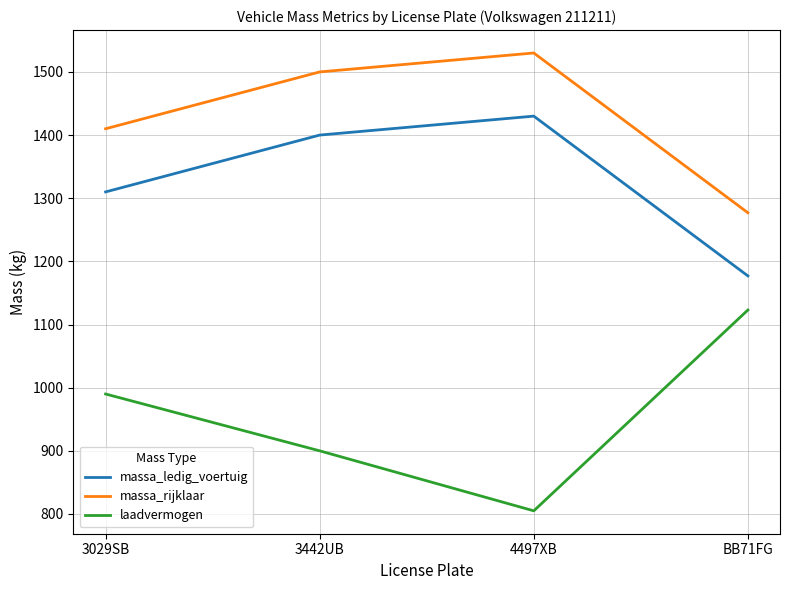

True or false: laadvermogen has a value of 805 at 4497XB.

True